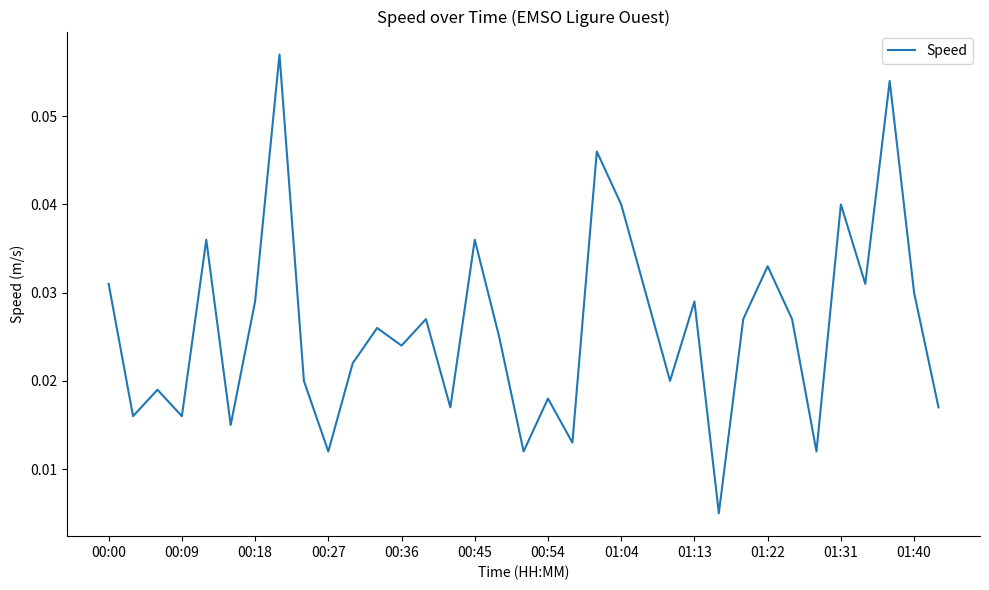

Is this an area chart (filled region under the line)?

No